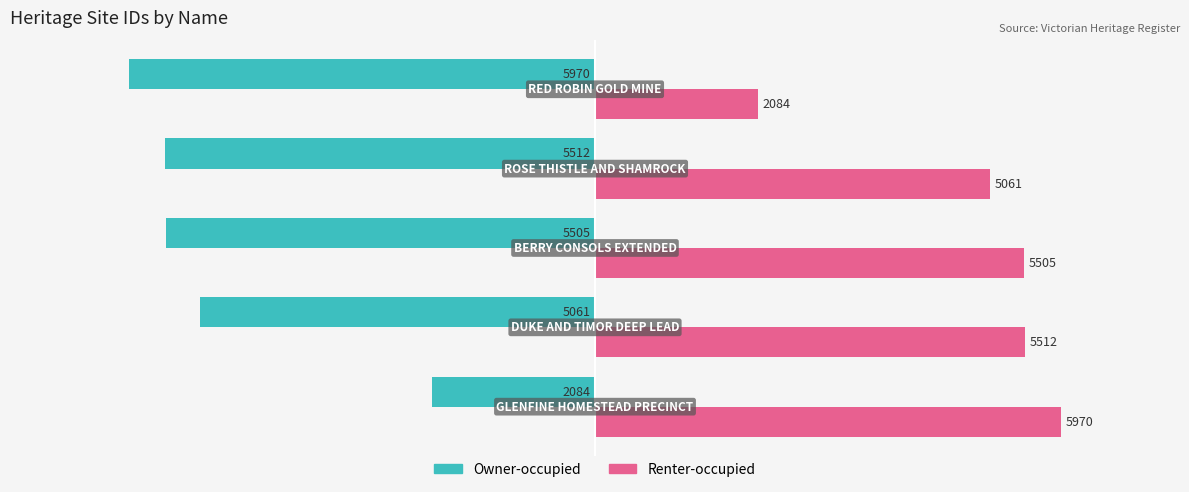

What is the maximum value shown in the chart?

5970